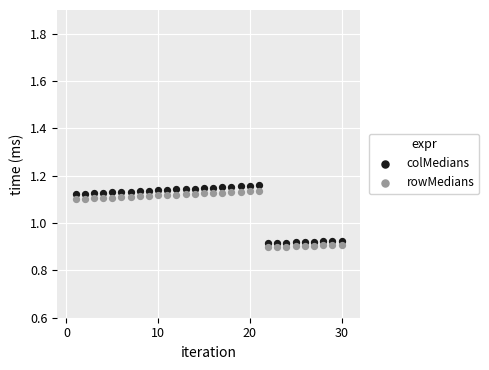

Which series contains the highest Y value?

colMedians